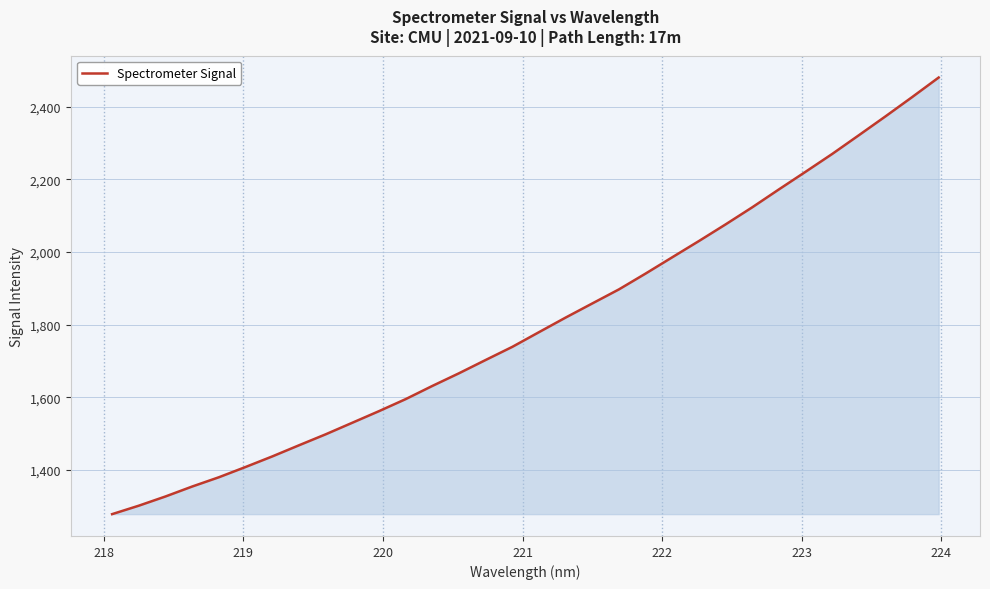

What is the minimum value shown in the chart?

1277.5